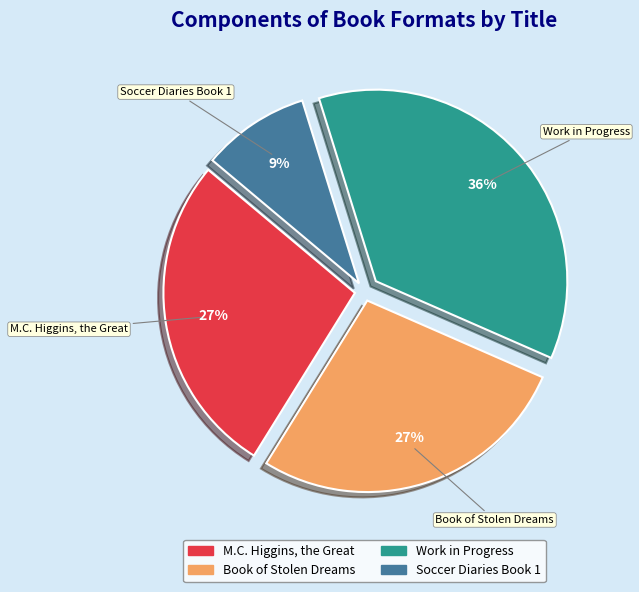

To the nearest percent, what percentage of the pie is Work in Progress?

36%